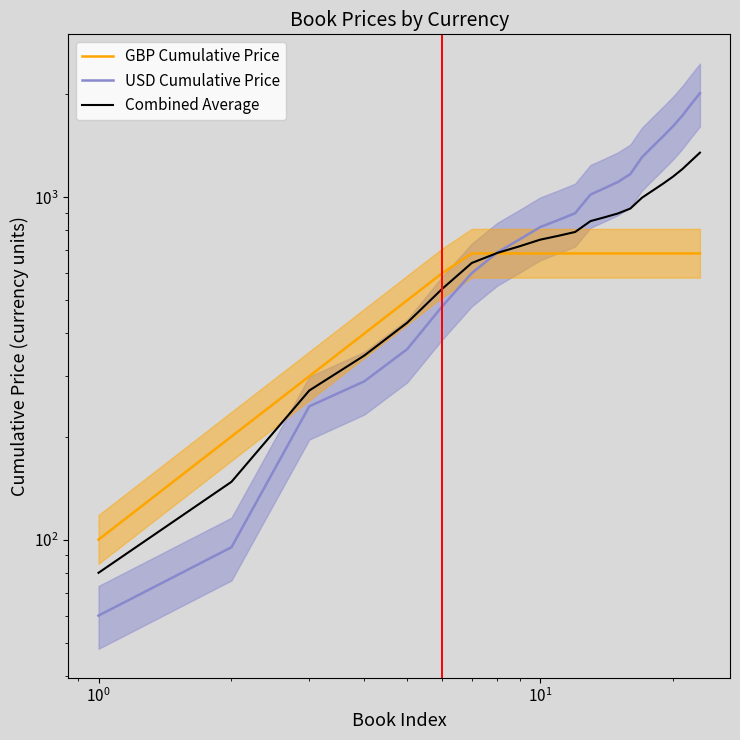

How many categories are shown in the chart?

23